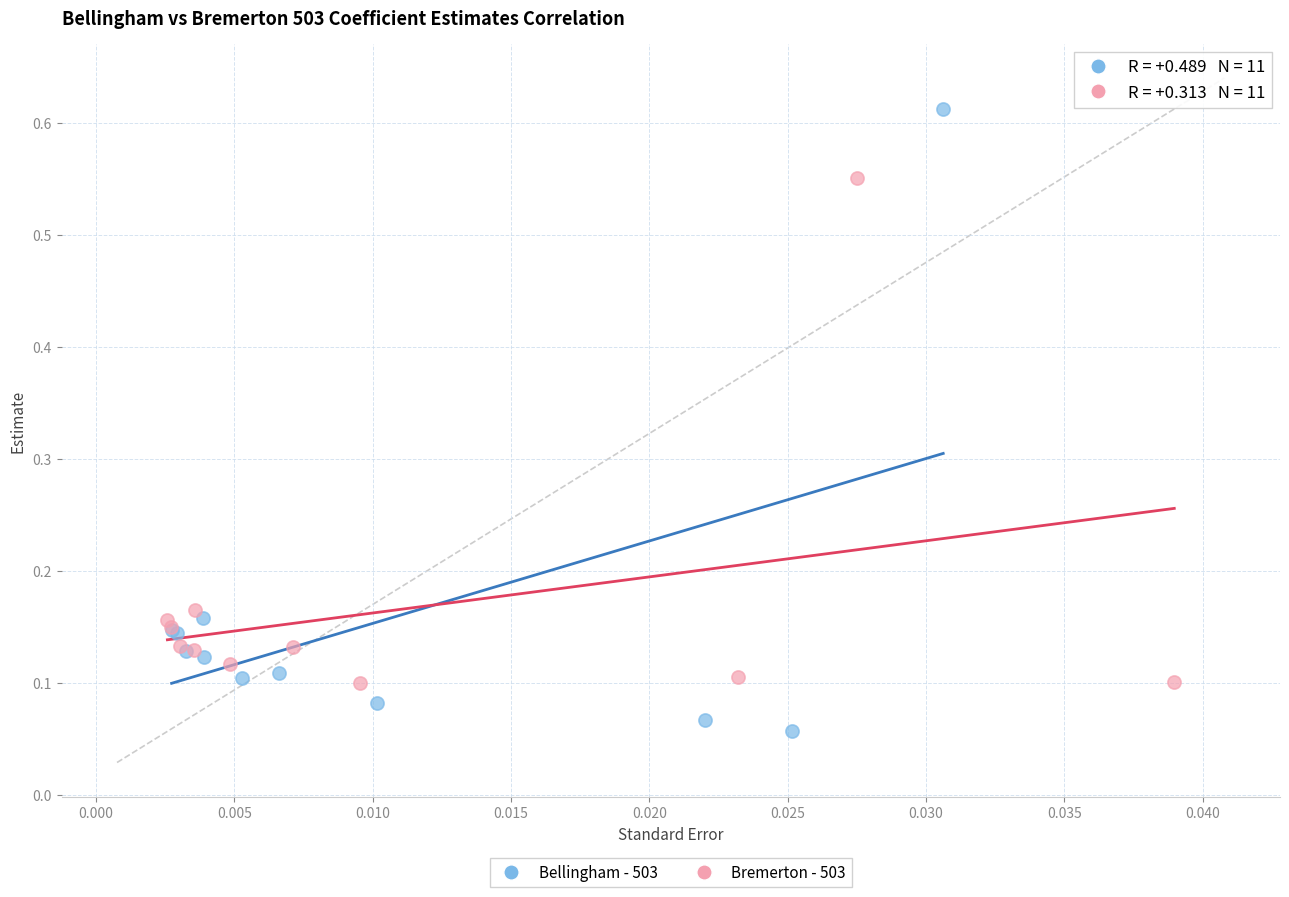

Which series reaches the maximum Y coordinate?

Bellingham - 503